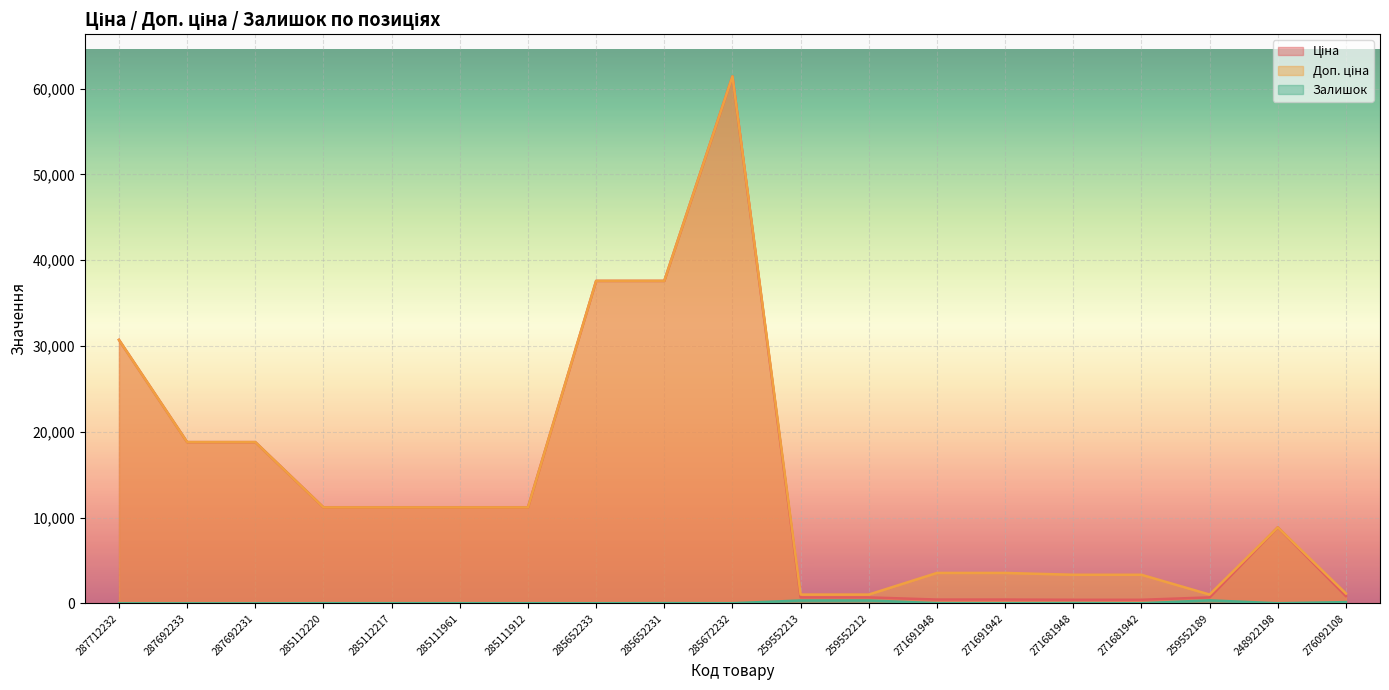

Read the Залишок value at 285112217.

17.0